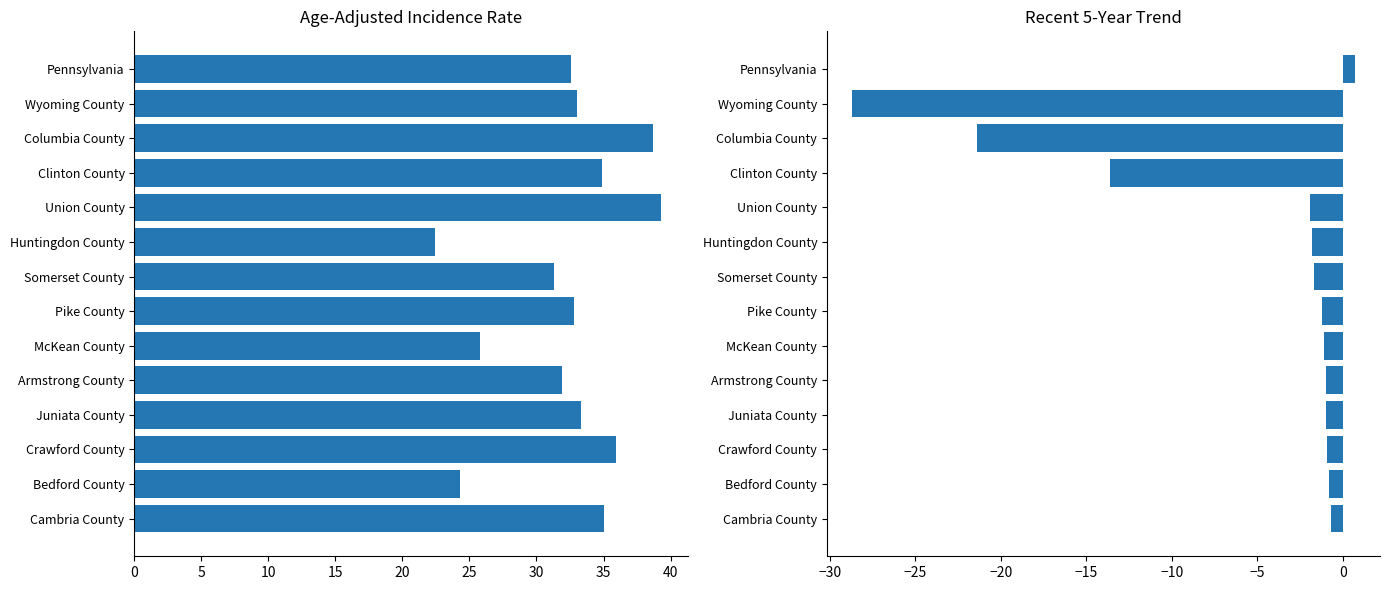

What is the minimum value shown in the chart?

-28.7